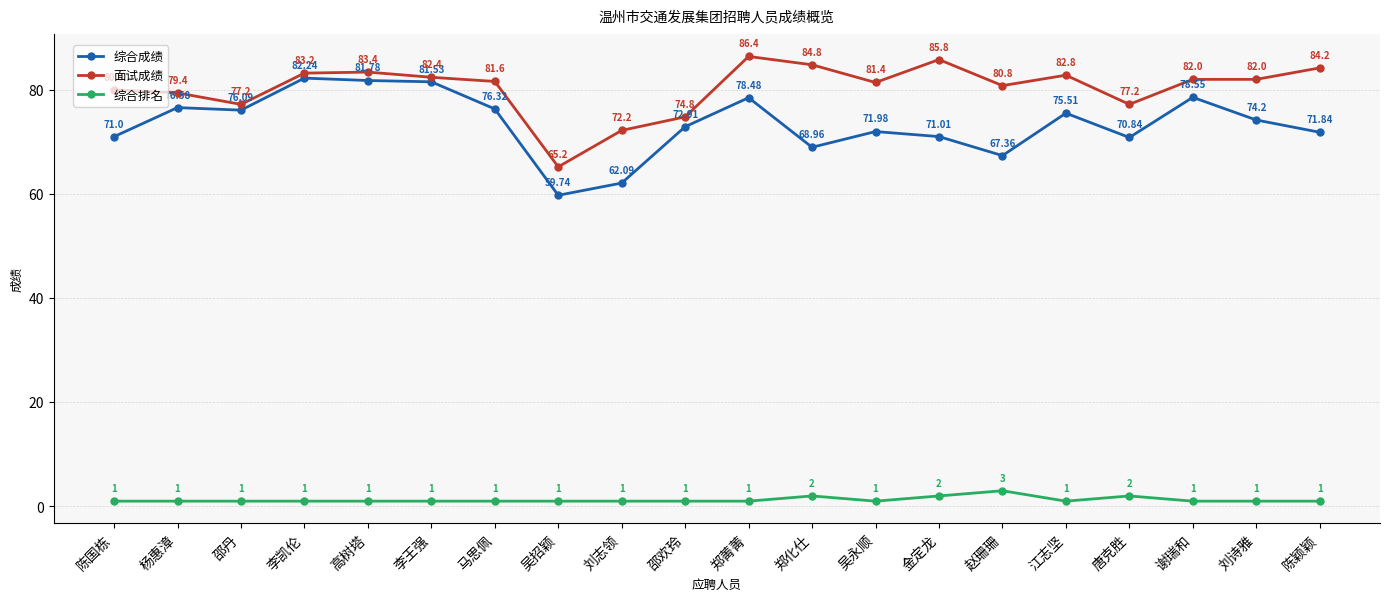

What value does the 综合排名 series have at 邵欢玲?

1.0